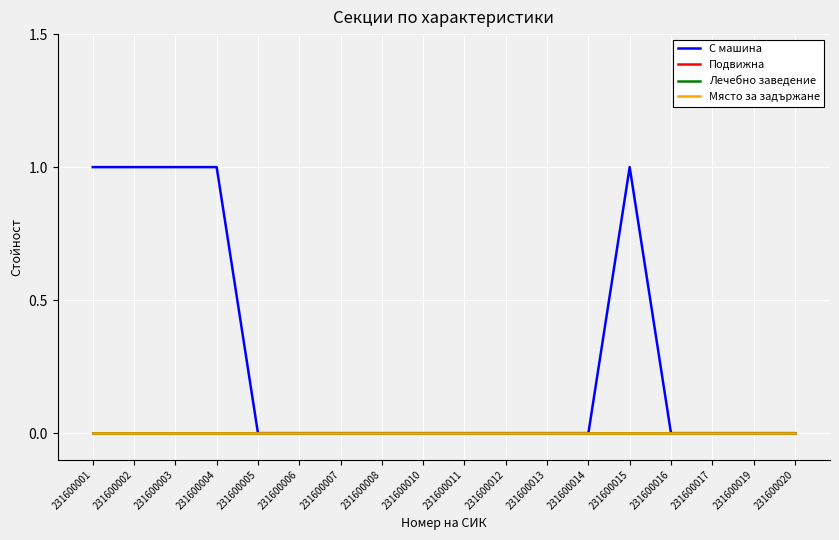

Does the chart display data point markers on the line(s)?

No